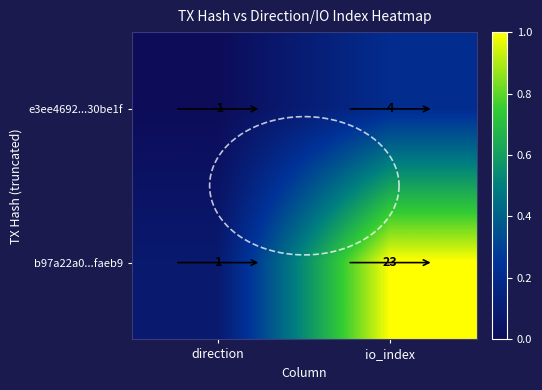

Is the value of b97a22a0...faeb9 at io_index greater than the value of e3ee4692...30be1f at io_index?

Yes